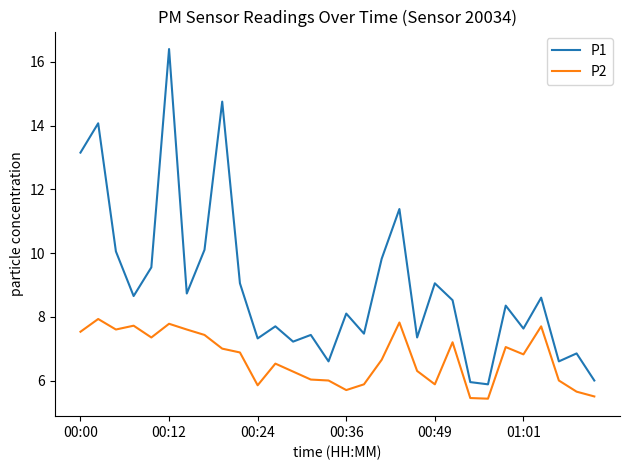

True or false: P2 and P1 intersect in this chart.

False